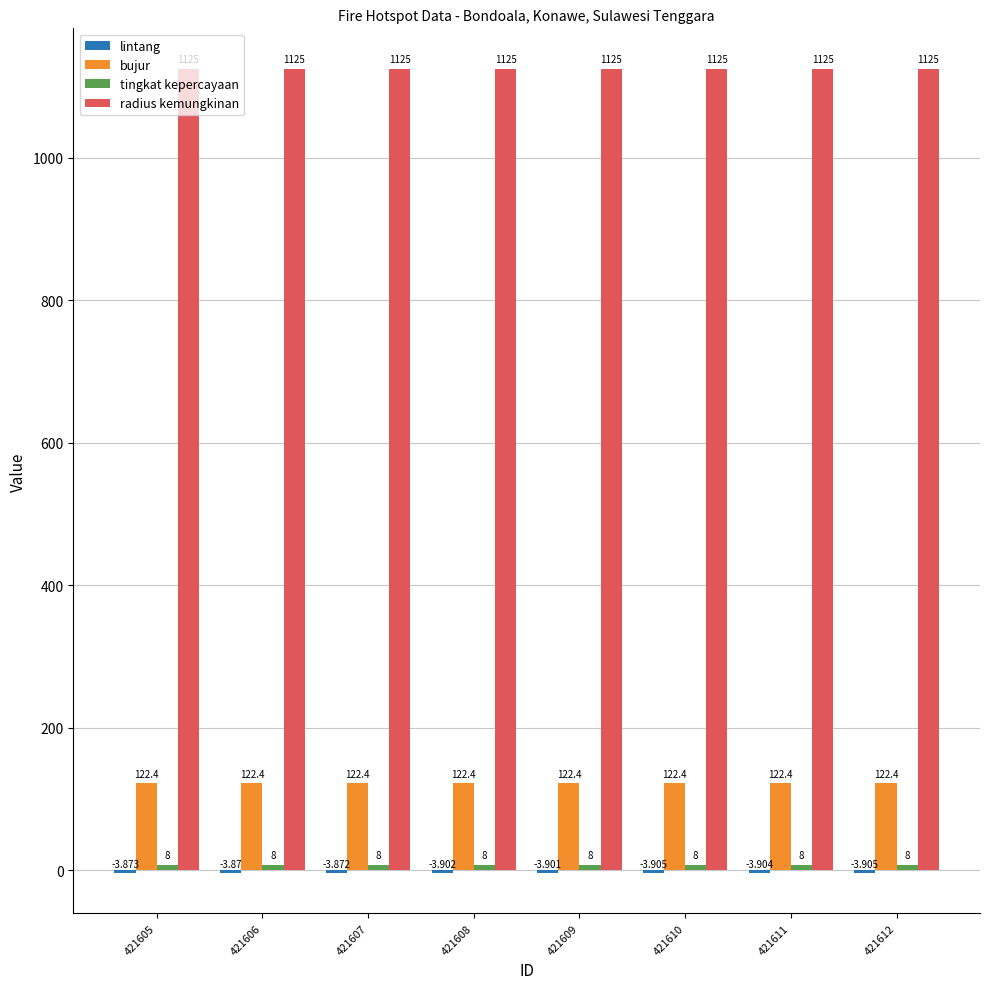

Between 421610 and 421612, which series saw the biggest shift?

bujur